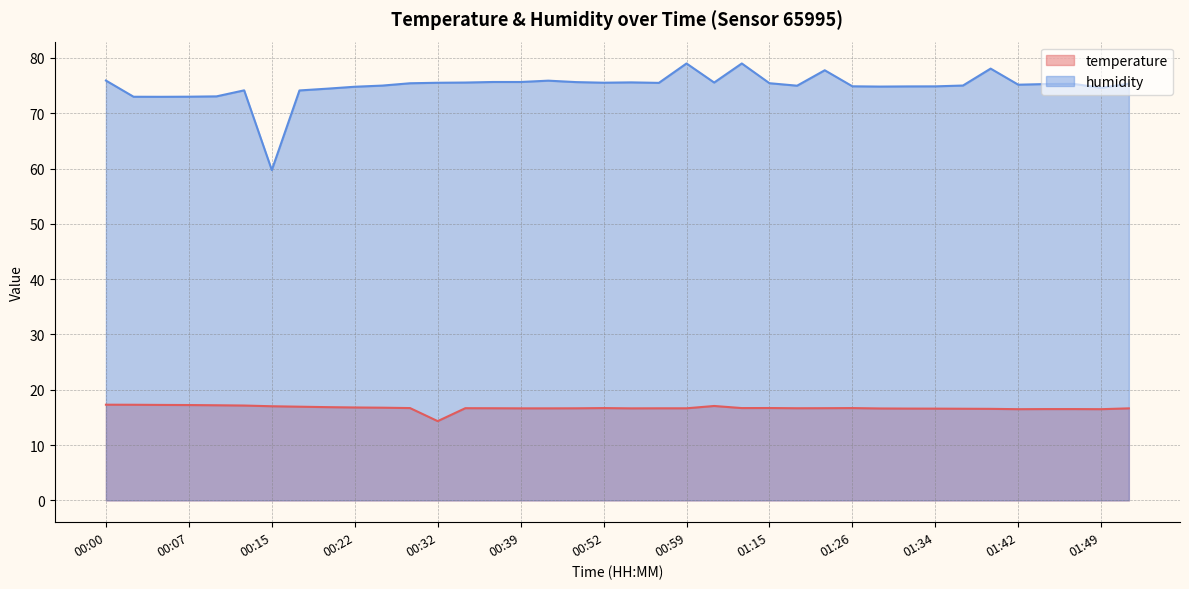

At 00:07, list the series in order from smallest to largest.

temperature, humidity